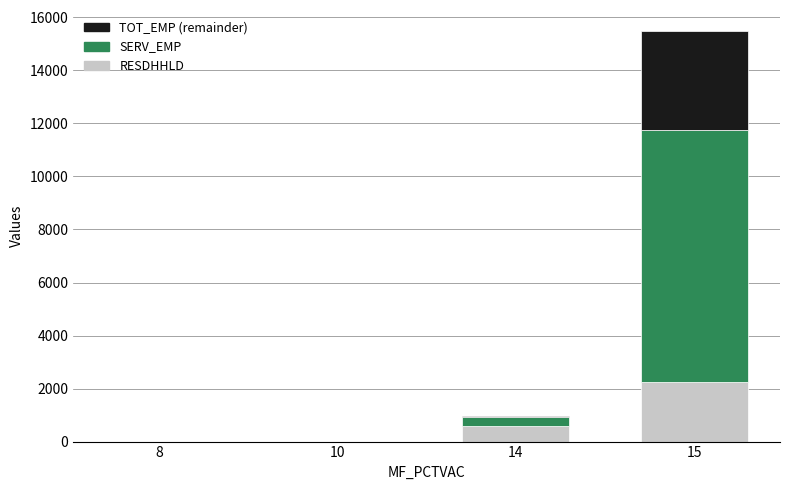

At which category is the sum across all series the highest?

15